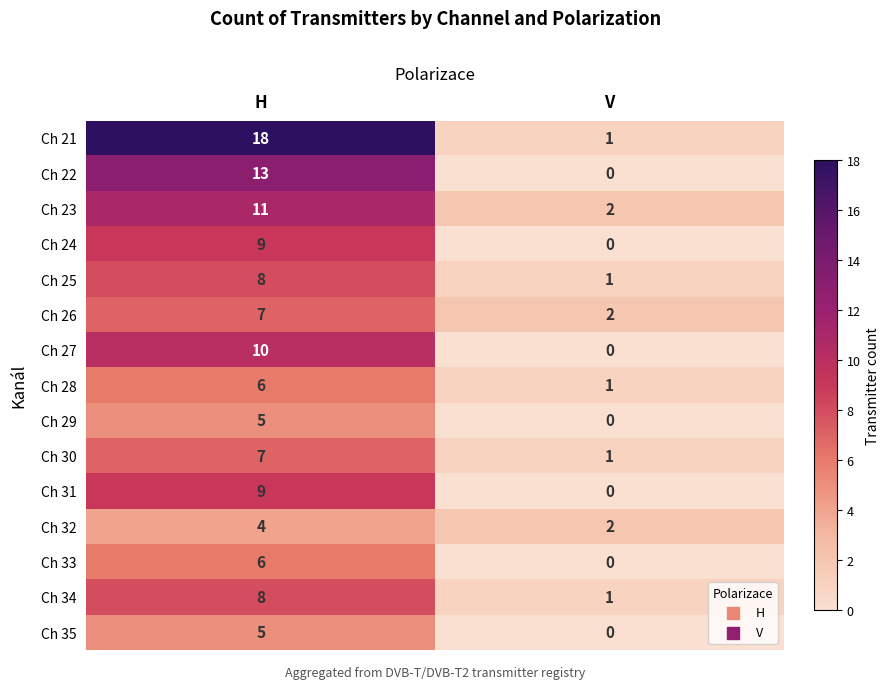

What is the difference between the maximum and minimum values in the Ch 24 series?

9